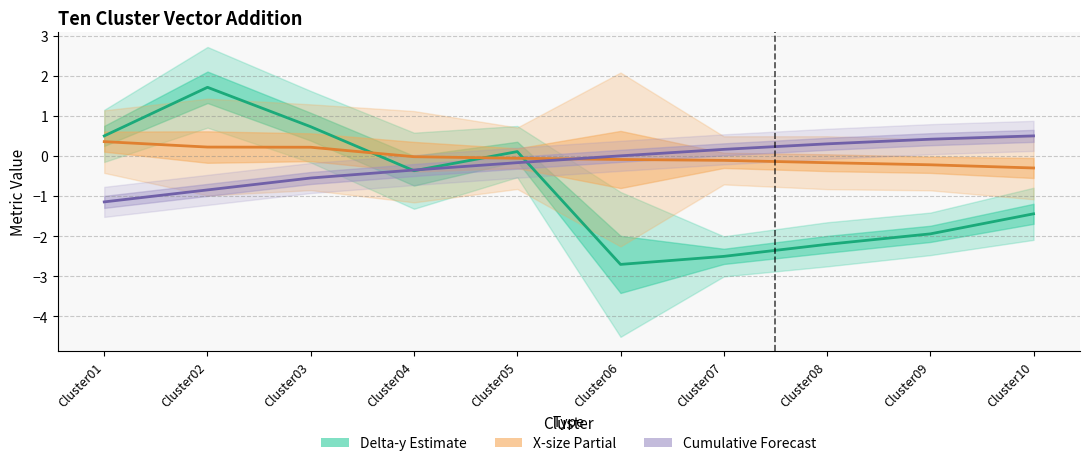

The value of Cumulative x center at Cluster01 is -0.5. True or false?

False